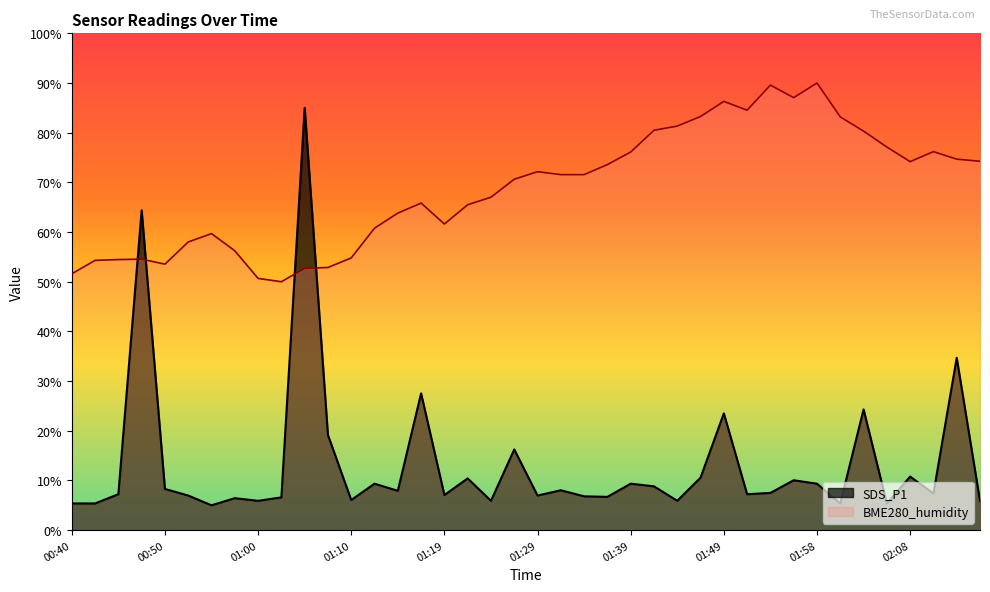

The SDS_P1 series shows 11.6 at 01:51. True or false?

False